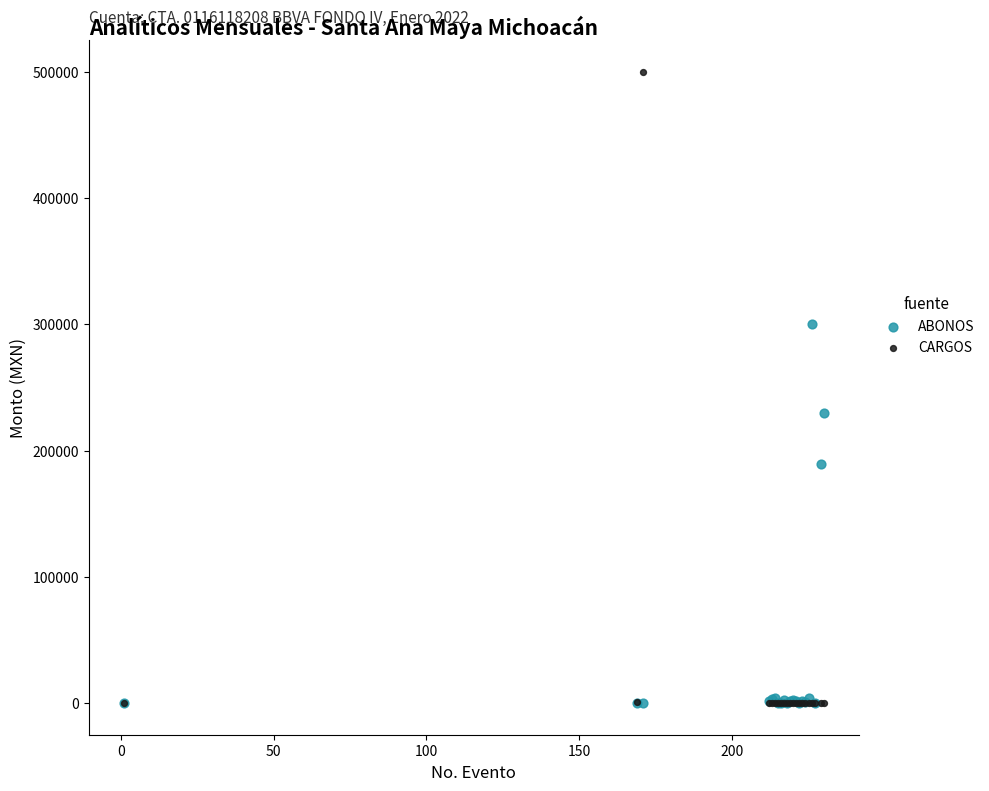

Across all series, what Y value is closest to 250000?

230000.0